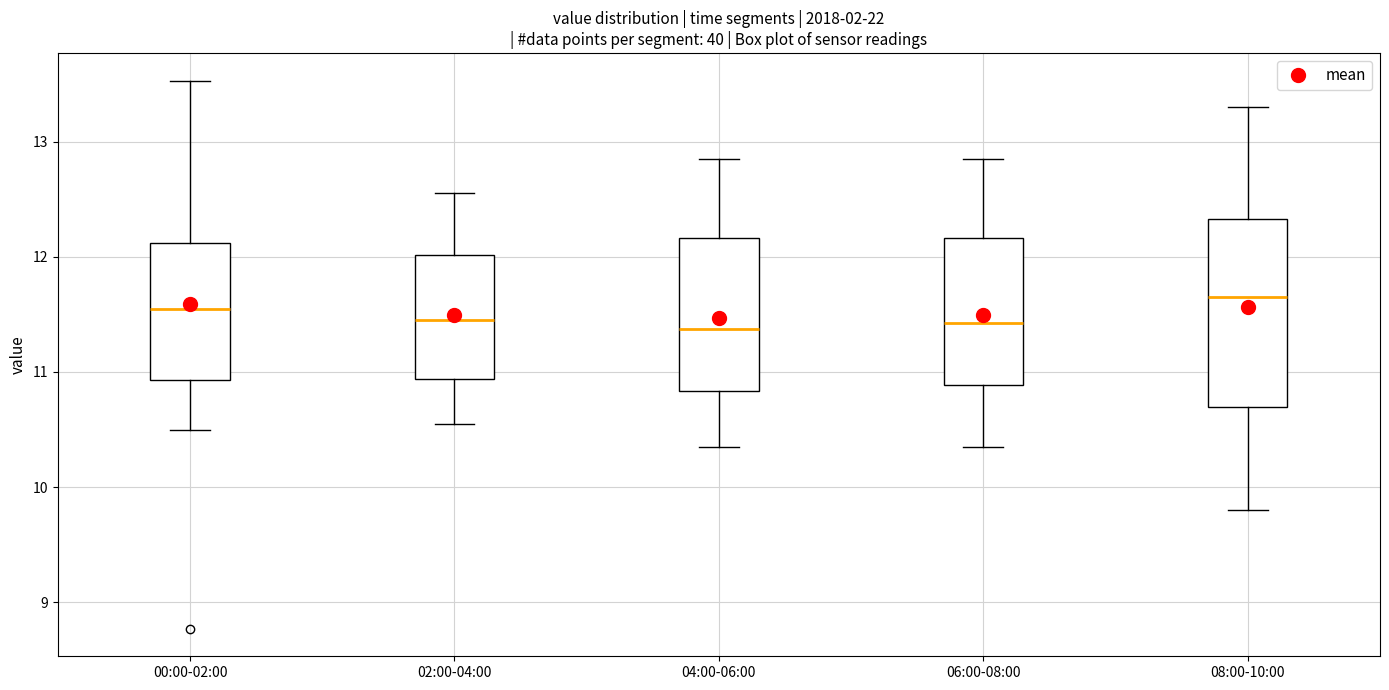

Reading left to right, read every box against the y-axis: the position of its median line, the range the box covers, and the ends of its whiskers. The values are not printed on the chart, so give them approximately, as read against the axis.

00:00-02:00: median 11.6, box 10.9 to 12.1, whiskers 10.5 to 13.5
02:00-04:00: median 11.5, box 10.9 to 12.0, whiskers 10.6 to 12.6
04:00-06:00: median 11.4, box 10.8 to 12.2, whiskers 10.4 to 12.9
06:00-08:00: median 11.4, box 10.9 to 12.2, whiskers 10.4 to 12.9
08:00-10:00: median 11.7, box 10.7 to 12.3, whiskers 9.8 to 13.3